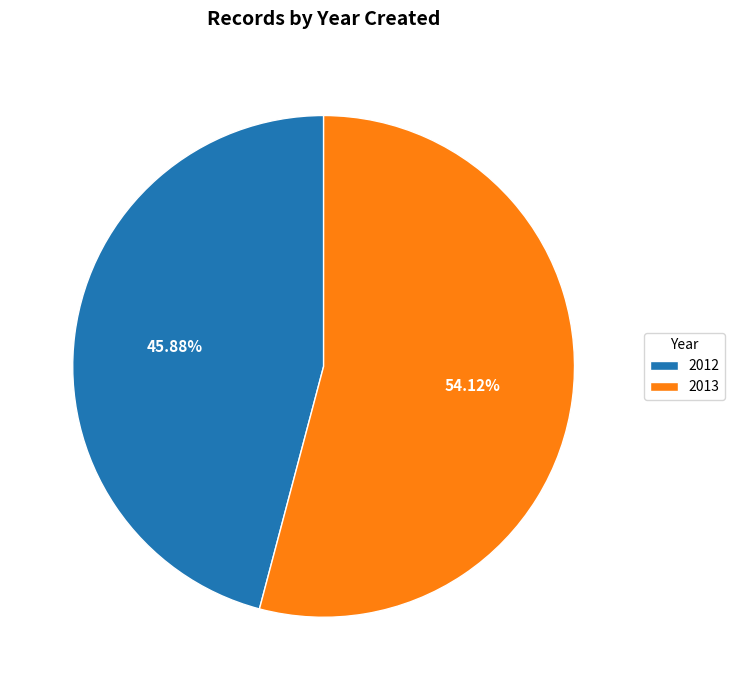

How many segments does this pie chart have?

2